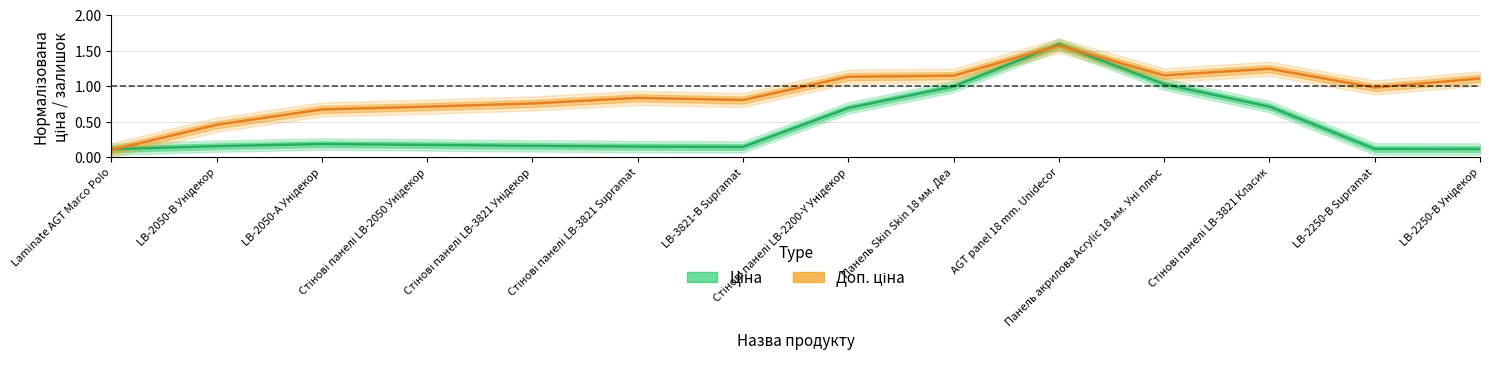

How many distinct data groups are displayed?

2